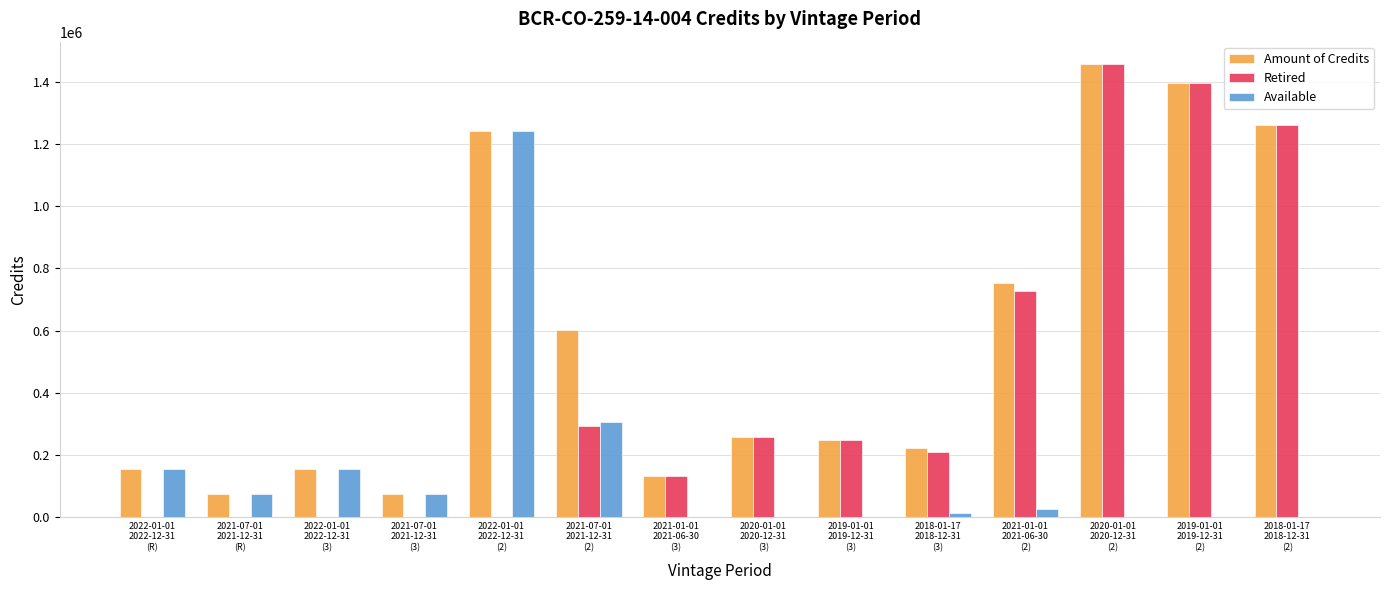

What are all the series names shown in the legend?

Amount of Credits, Retired, Available